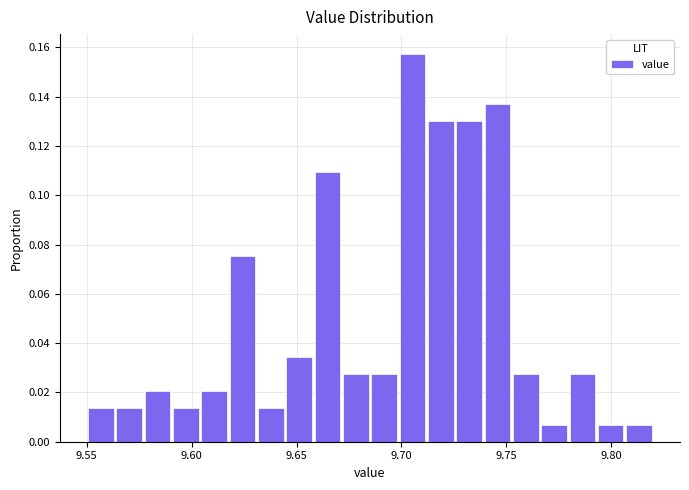

Around what value on the x-axis is the tallest bar? Give the approximate position of its centre, as read against the axis.

9.705